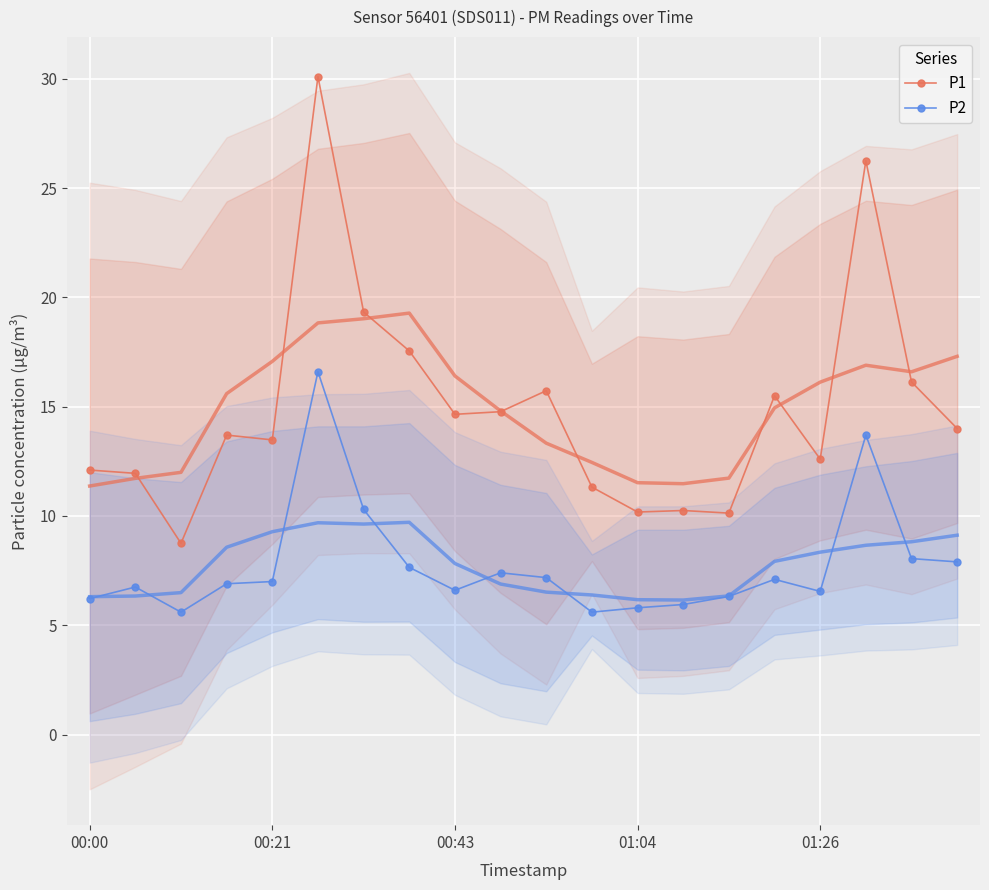

How many lines are shown in the chart?

2